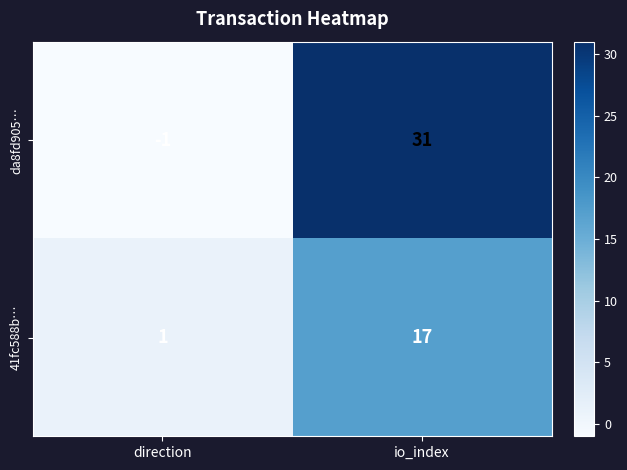

What is the average value of the 41fc588b… series?

9